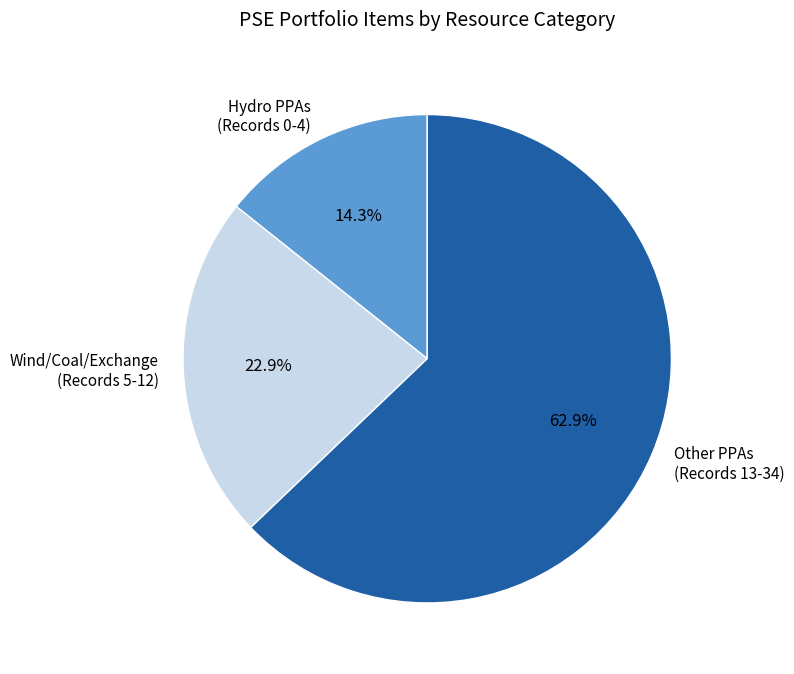

Rank the categories by value from lowest to highest.

Hydro PPAs (Records 0-4), Wind/Coal/Exchange (Records 5-12), Other PPAs (Records 13-34)